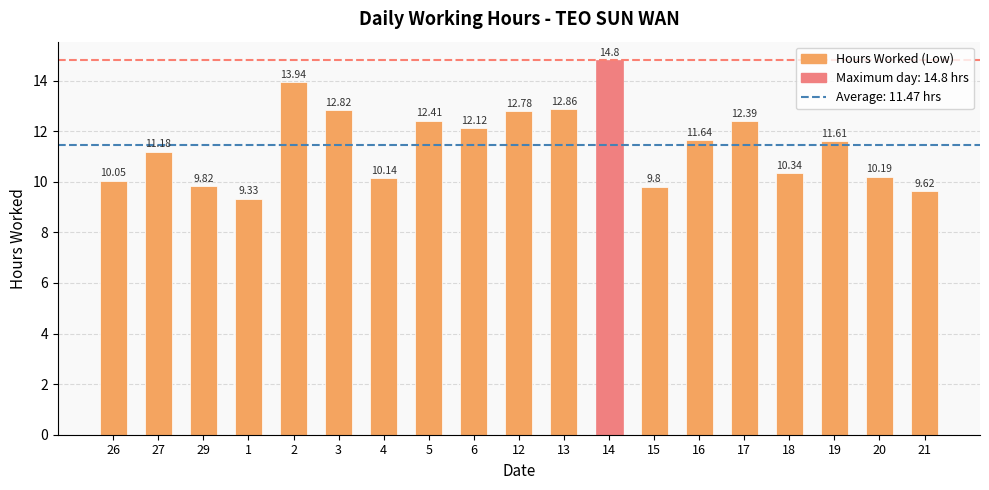

Are the bars horizontal?

No